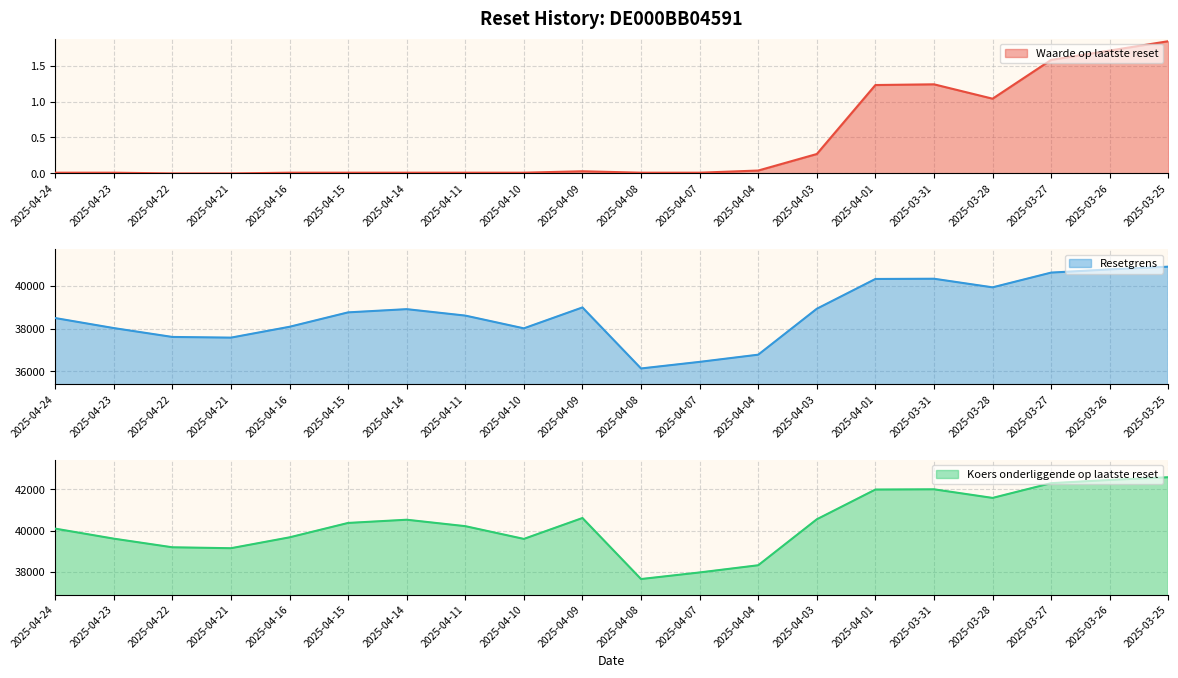

At which category does Koers onderliggende op laatste reset reach its first local peak?

2025-04-14